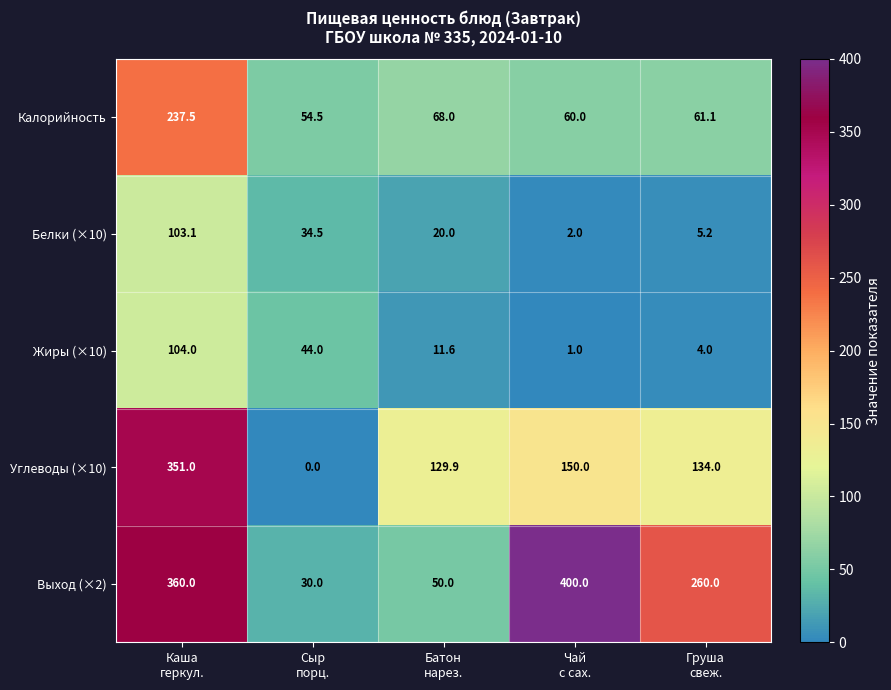

What is the difference between the maximum and minimum values in the Белки (×10) series?

101.1